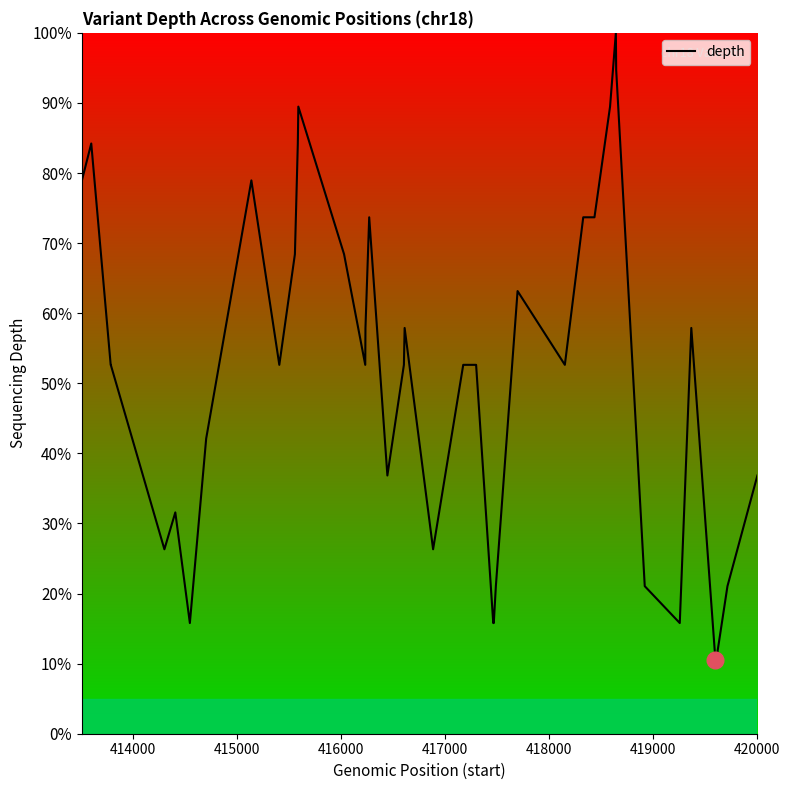

Does the chart display data point markers on the line(s)?

No